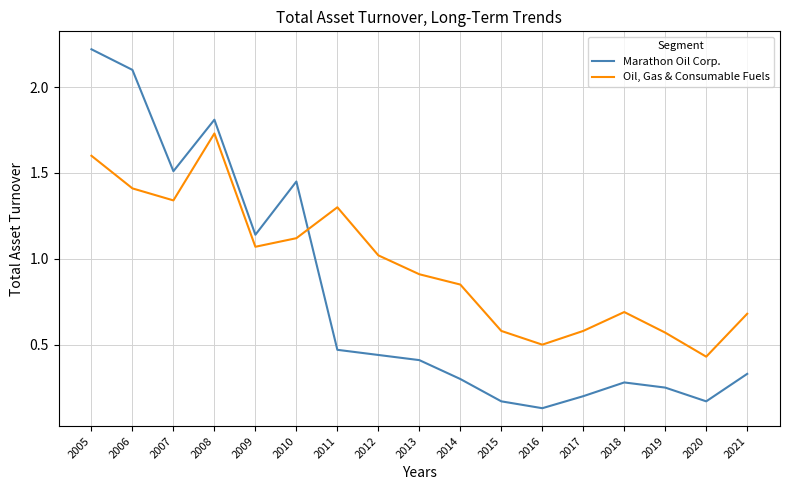

Where is Marathon Oil Corp. nearest to the value 1?

2009